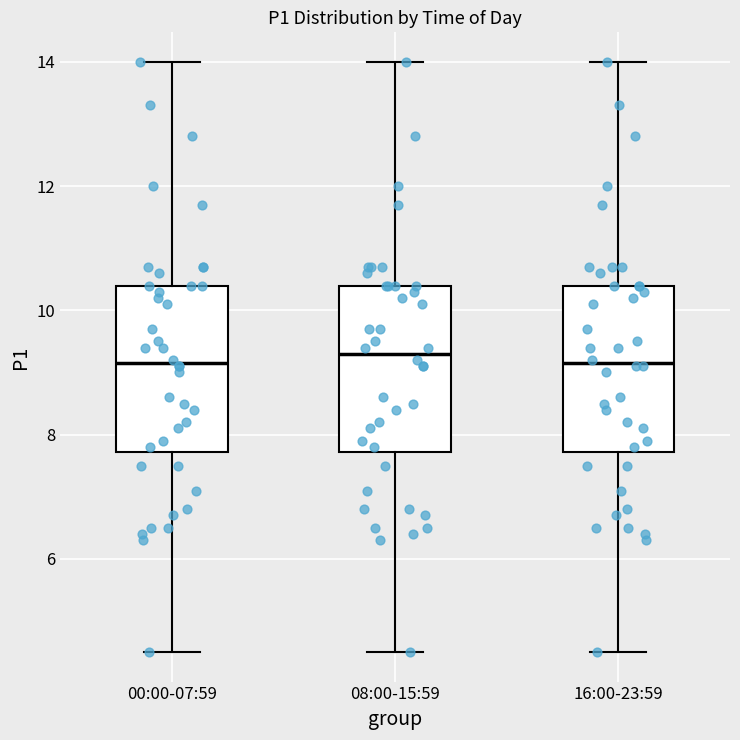

Reading left to right, transcribe this box plot: for each box, give where its median line is, the range the box spans, and where its two whiskers end, as read against the y-axis. The values are not printed on the chart, so give them approximately, as read against the axis.

00:00-07:59: median 9.2, box 7.8 to 10.4, whiskers 4.6 to 14.0
08:00-15:59: median 9.4, box 7.8 to 10.4, whiskers 4.6 to 14.0
16:00-23:59: median 9.2, box 7.8 to 10.4, whiskers 4.6 to 14.0